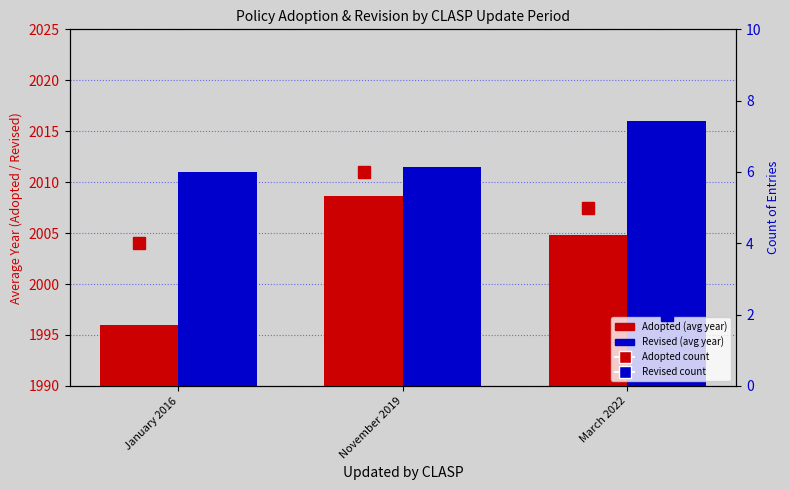

What is the difference between the highest and lowest values at January 2016?

2007.0